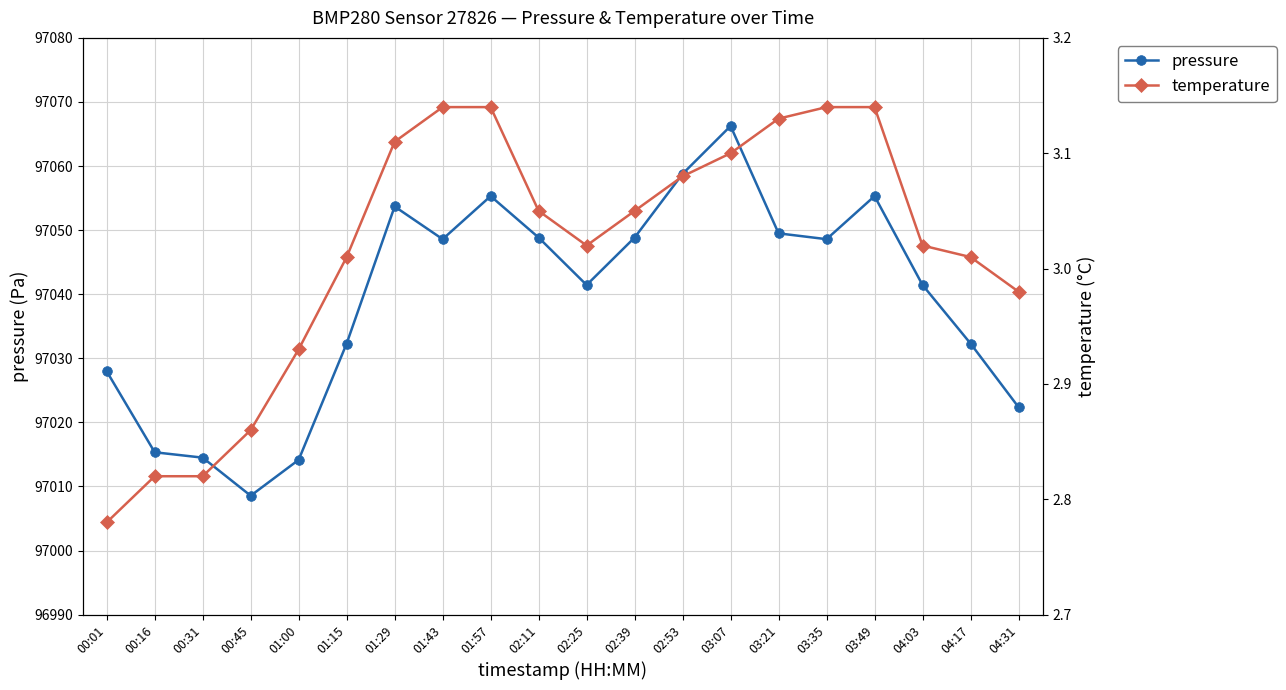

Where does the pressure series first go above 97048?

01:29